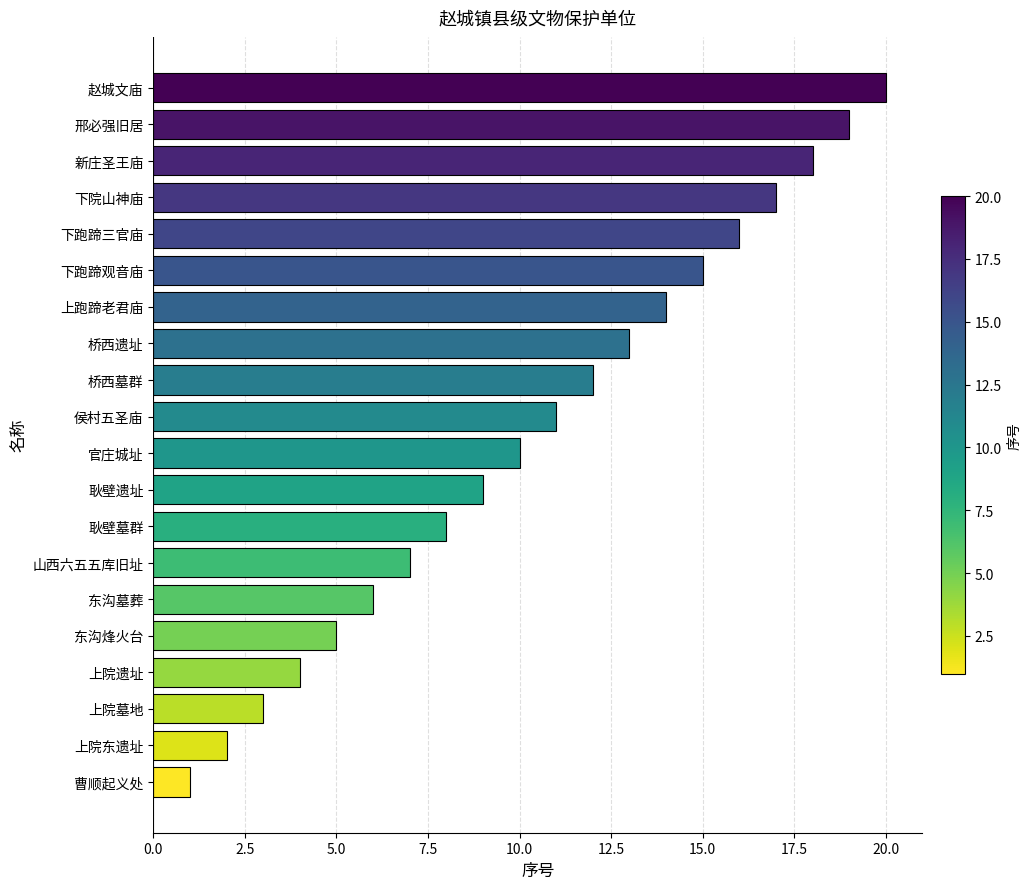

How many distinct data groups are displayed?

1